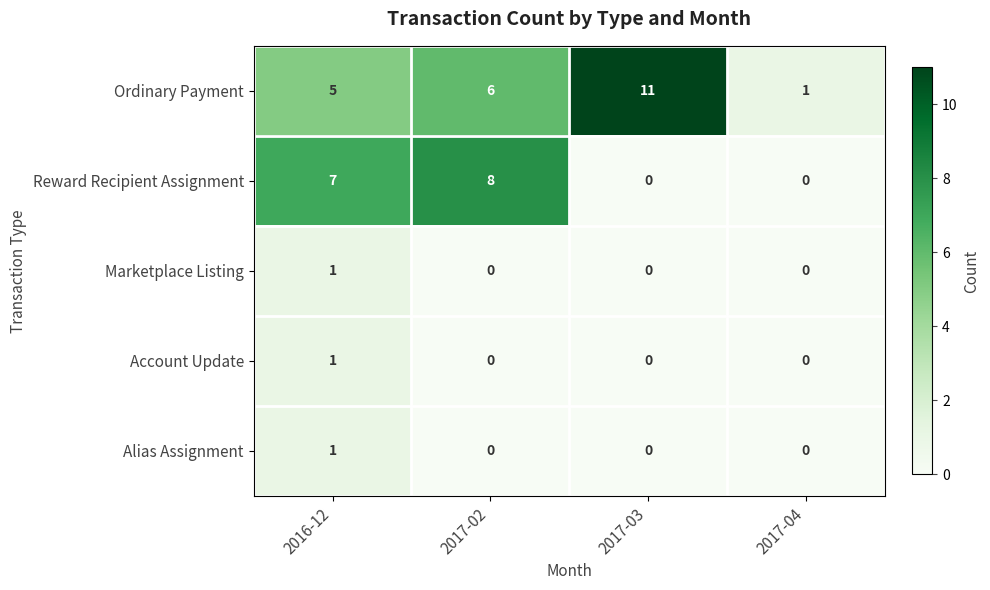

What value does the Ordinary Payment series have at 2017-02, to the nearest 10?

10